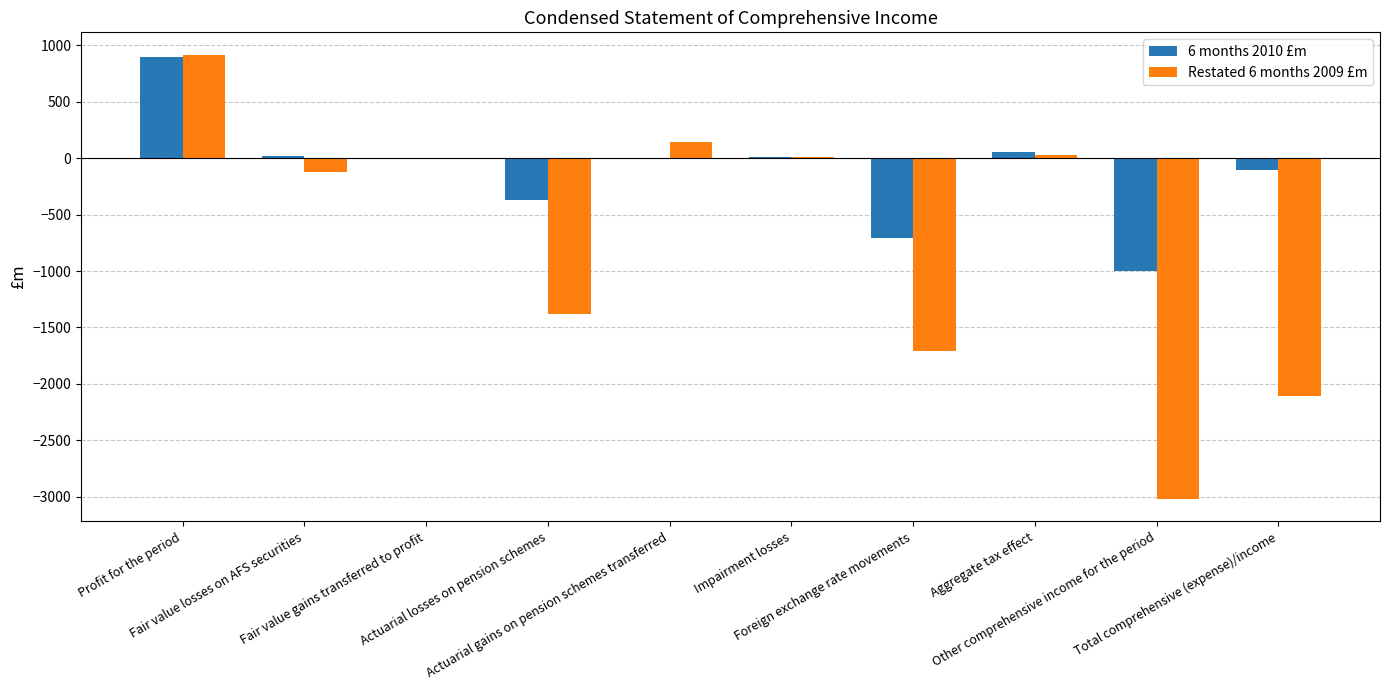

How many values in the Restated 6 months 2009 £m series exceed -5?

4